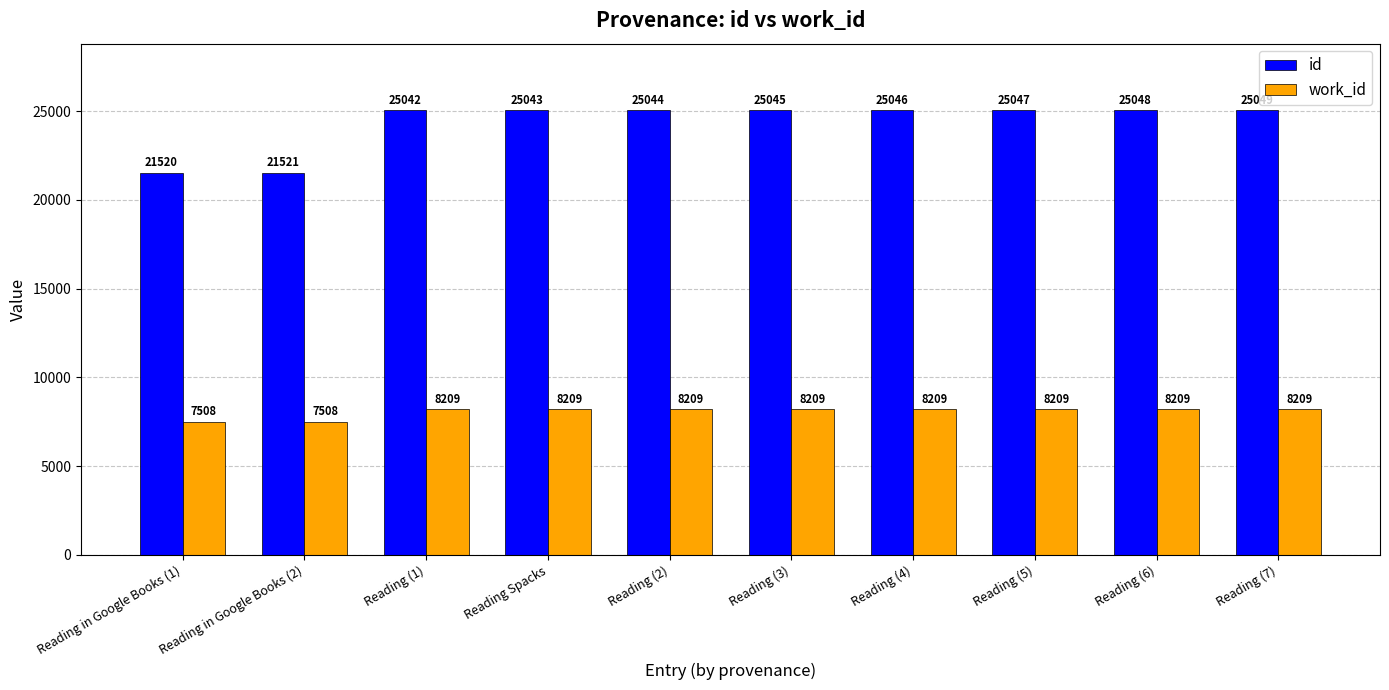

What value does the work_id series have at Reading (7), to the nearest 10?

8210